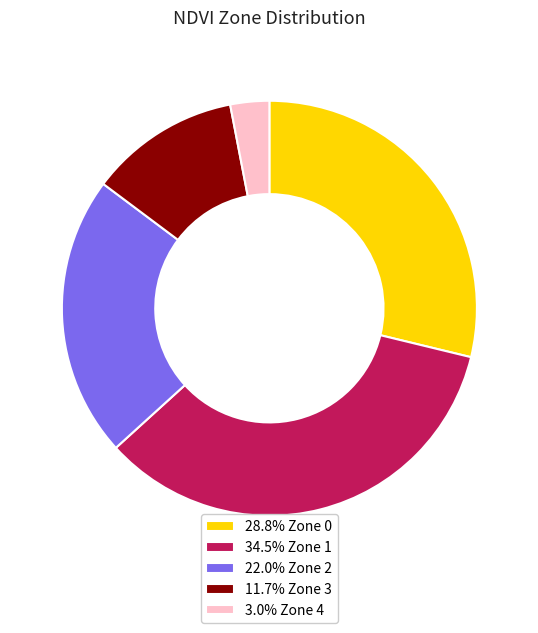

What is the ratio of the value at 11.7% Zone 3 to the value at 28.8% Zone 0?

0.4